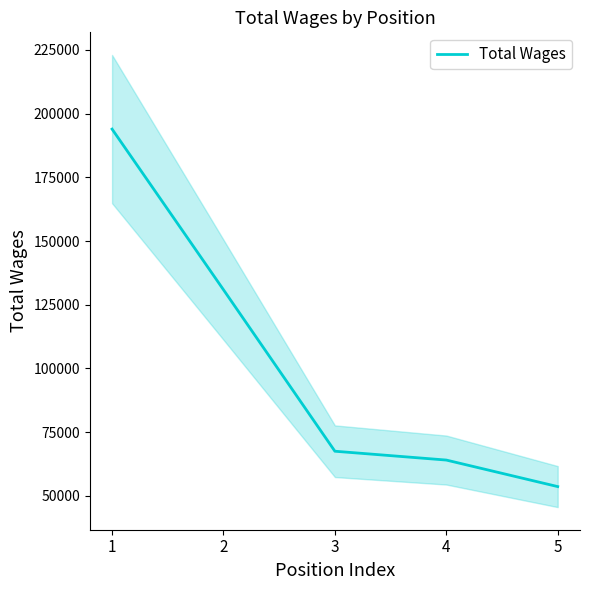

How many categories are shown in the chart?

5